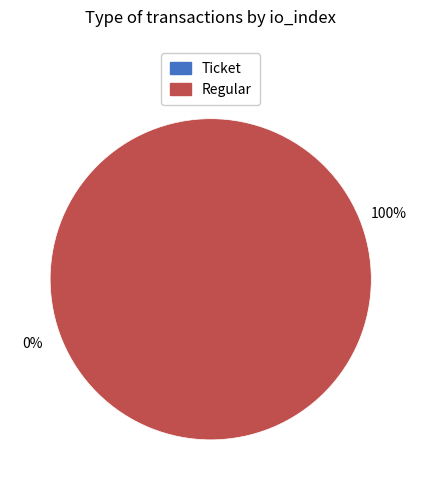

Which category has the smallest portion of the pie?

Ticket